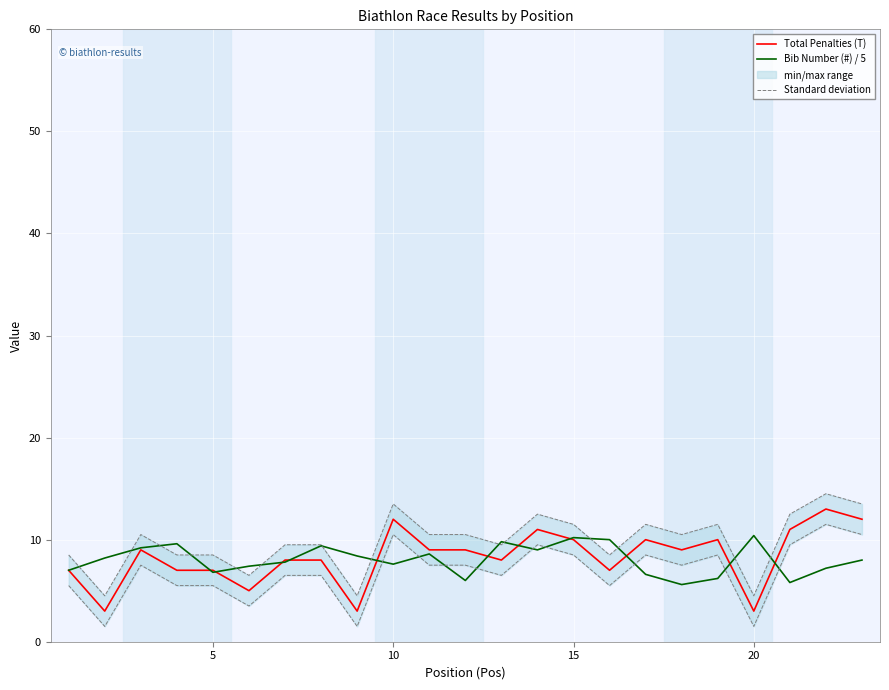

True or false: Total Penalties (T) has a value of 12.0 at 10.

True